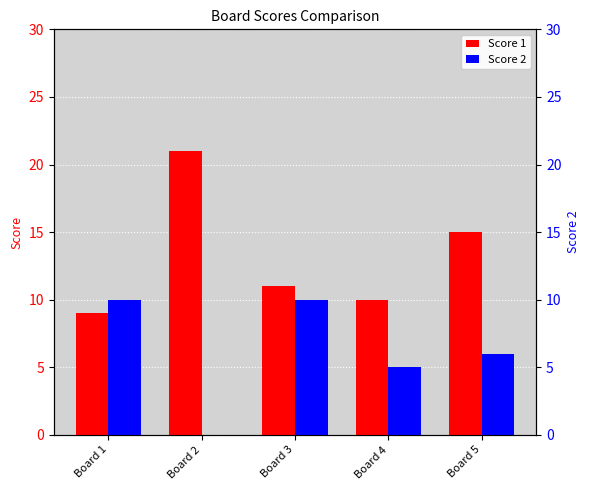

What is the difference between the second highest and minimum values in the Score 2 series?

10